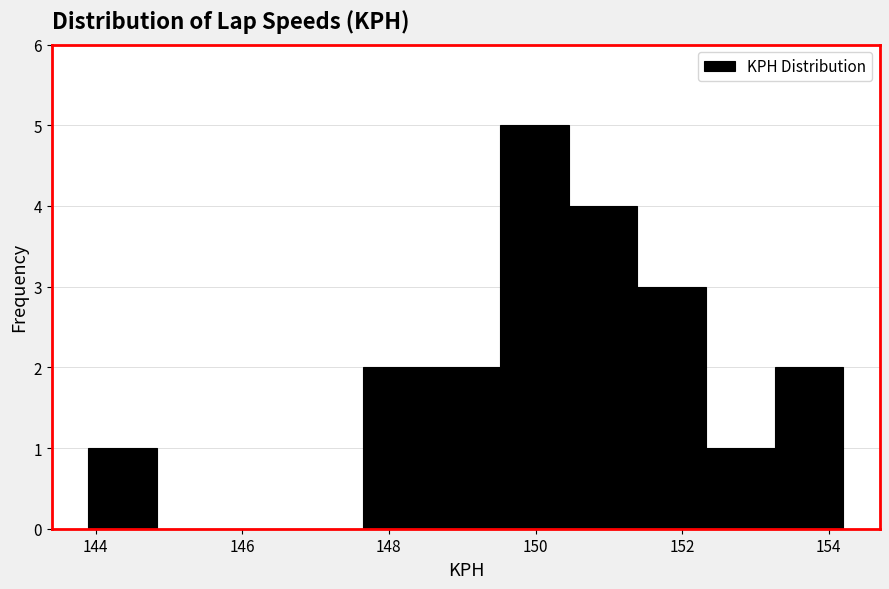

Reading left to right, transcribe this chart: for each bar, give the range it covers on the x-axis and its height. Neither the bar edges nor the heights are printed on the chart, so give them approximately, as read against the axes.

144.0 to 144.8: 1
144.8 to 145.8: 0
145.8 to 146.8: 0
146.8 to 147.6: 0
147.6 to 148.6: 2
148.6 to 149.6: 2
149.6 to 150.4: 5
150.4 to 151.4: 4
151.4 to 152.4: 3
152.4 to 153.2: 1
153.2 to 154.2: 2